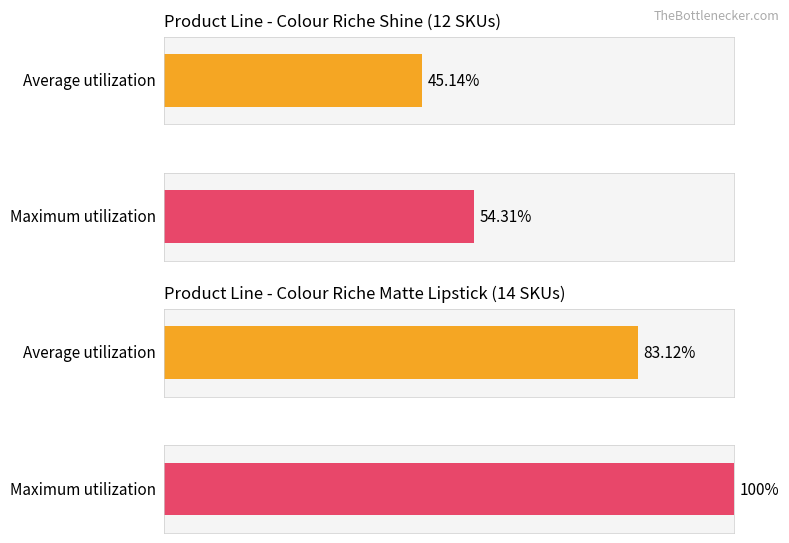

Reading right to left, list all the values displayed in this chart.

Average utilization: 83.1	45.1
Maximum utilization: 100.0	54.3